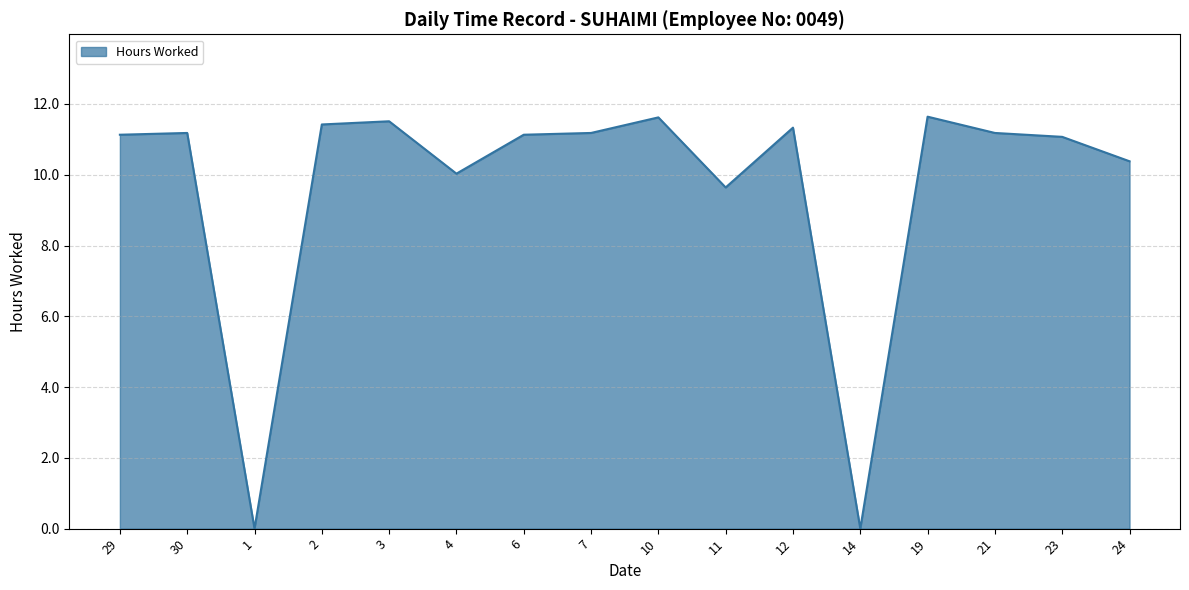

At which label is the value closest to 5?

11